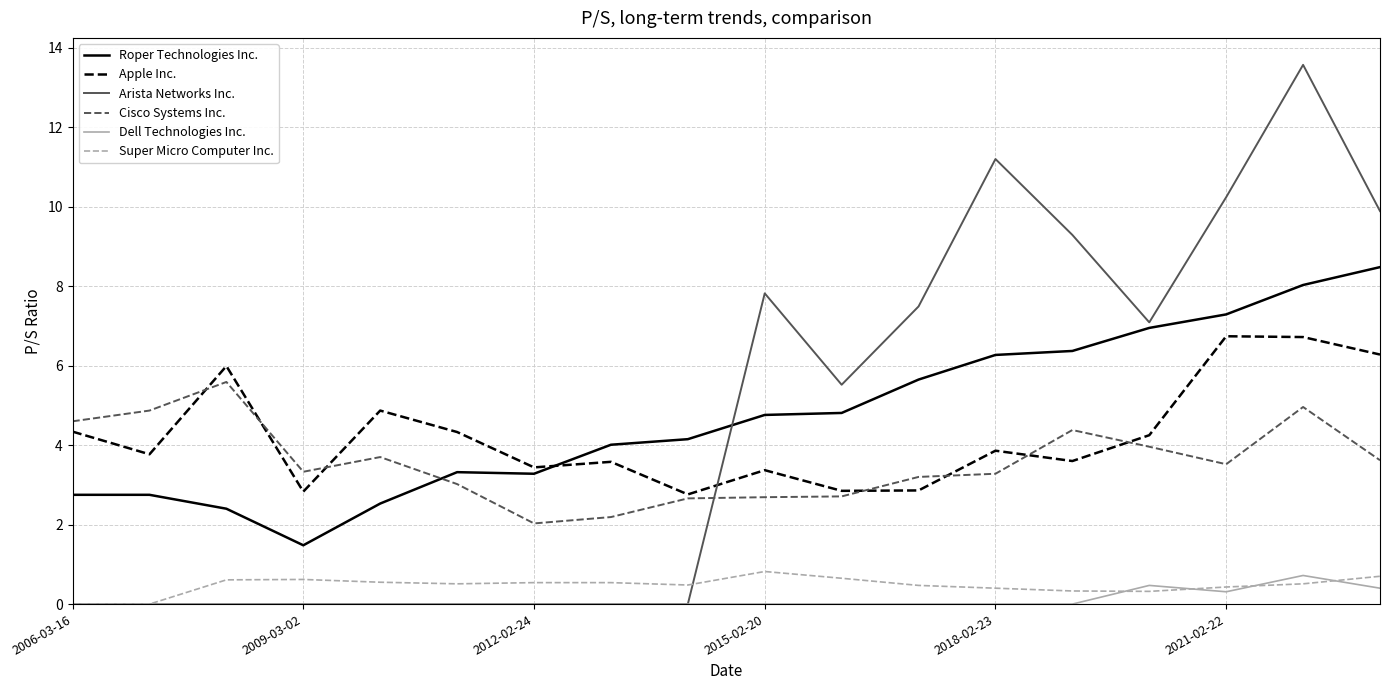

Which series has the widest spread of values?

Arista Networks Inc.